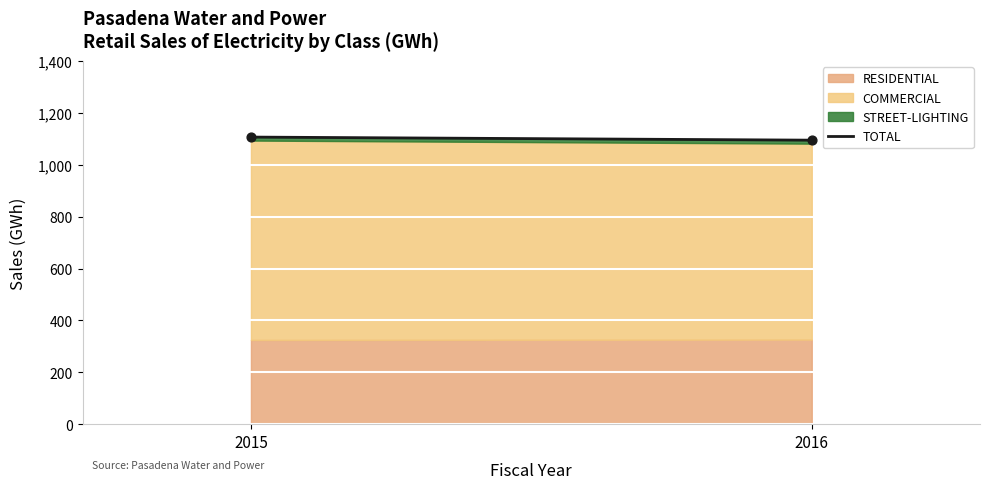

What is the range of X values (max minus min)?

1.0